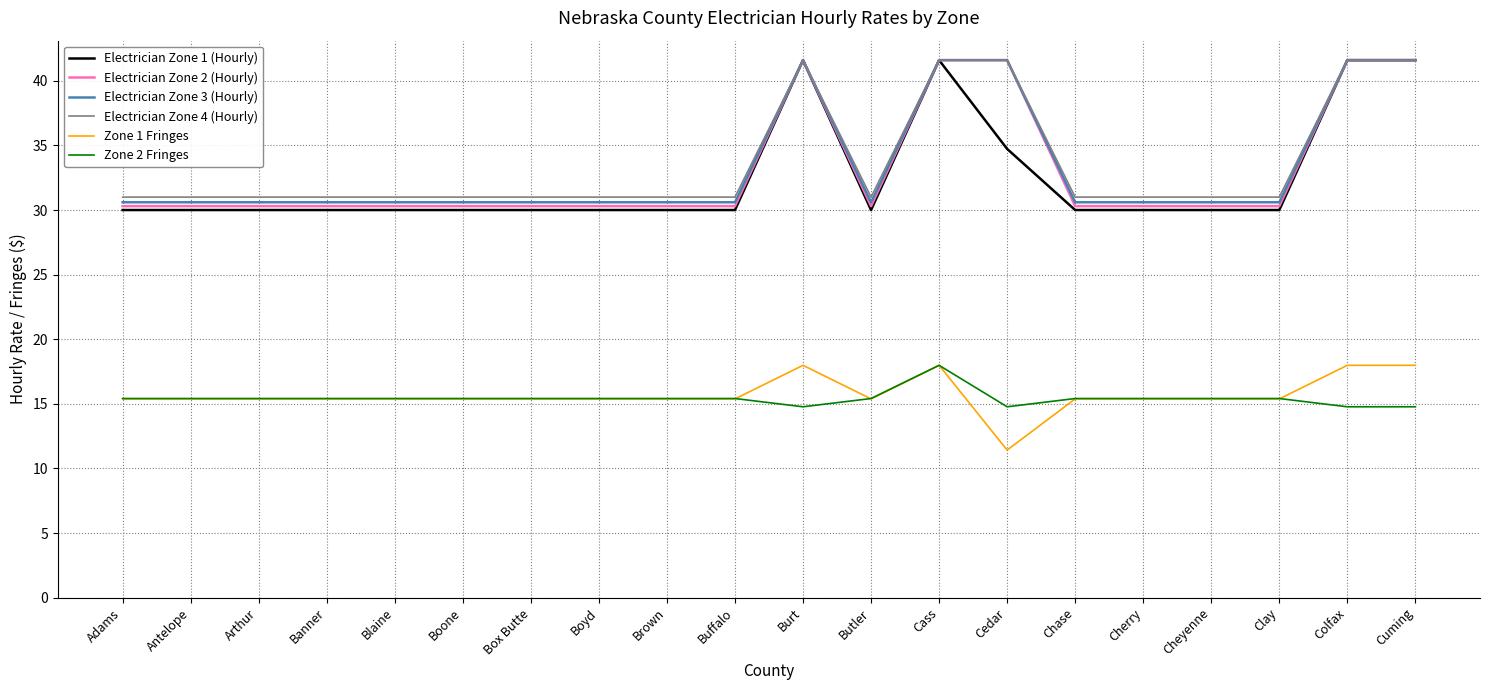

What position from the right is Cheyenne?

4